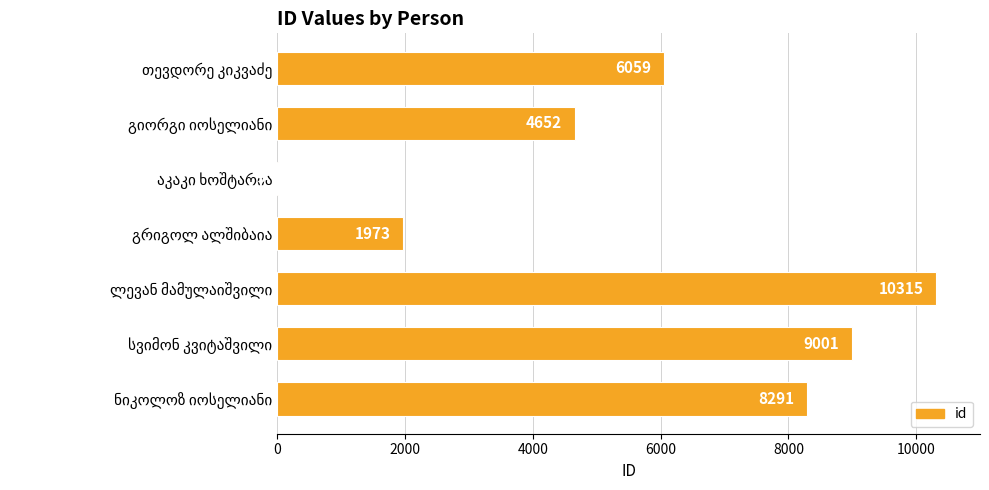

What is the sum of all values?

40300